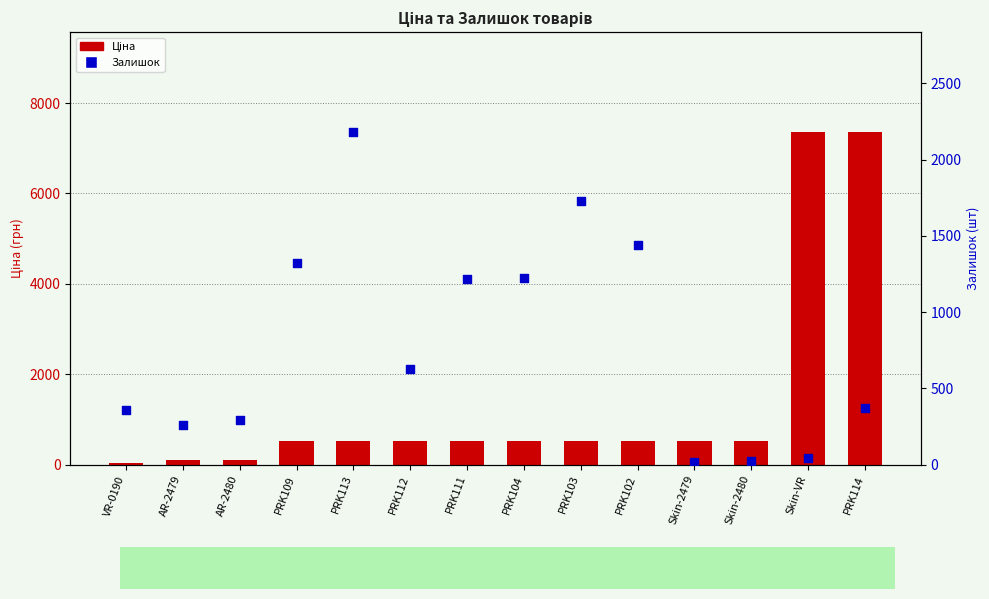

What are all the series names shown in the legend?

Ціна, Залишок